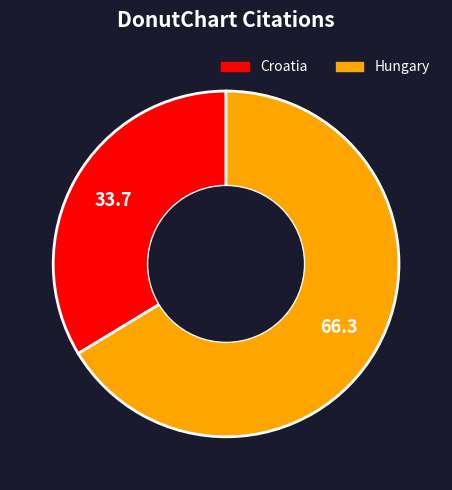

How many slices are in this pie chart?

2